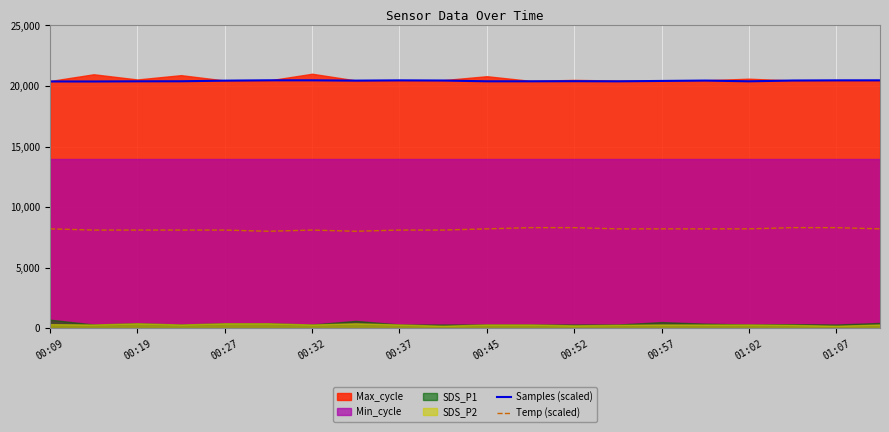

True or false: Temp (scaled) and Samples (scaled) intersect in this chart.

False